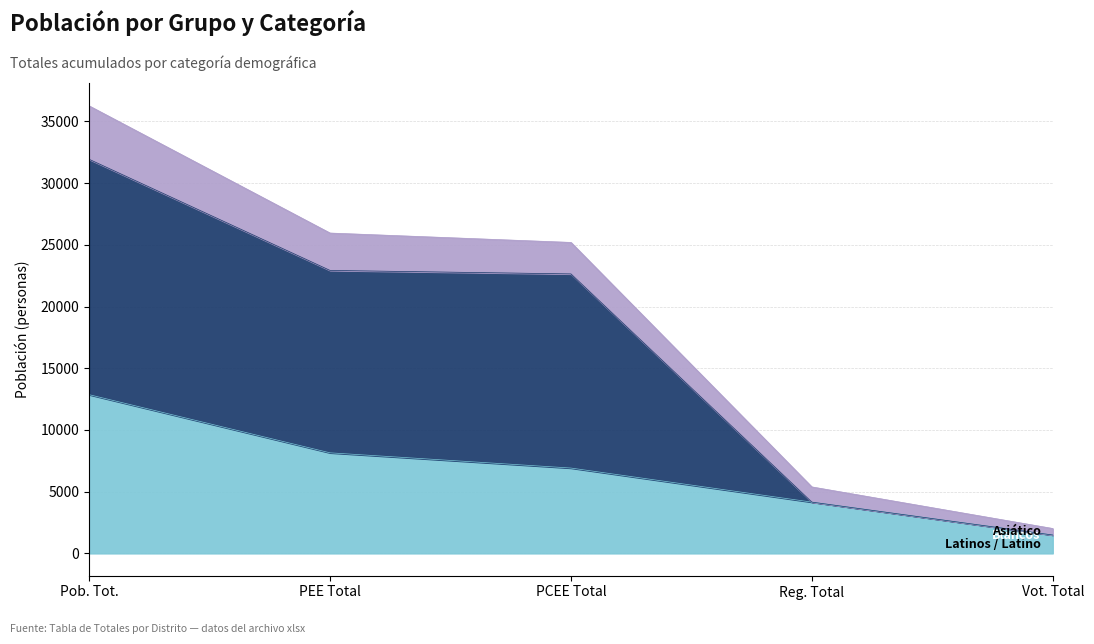

Which category has the lowest value in the Asiático series?

Vot. Total